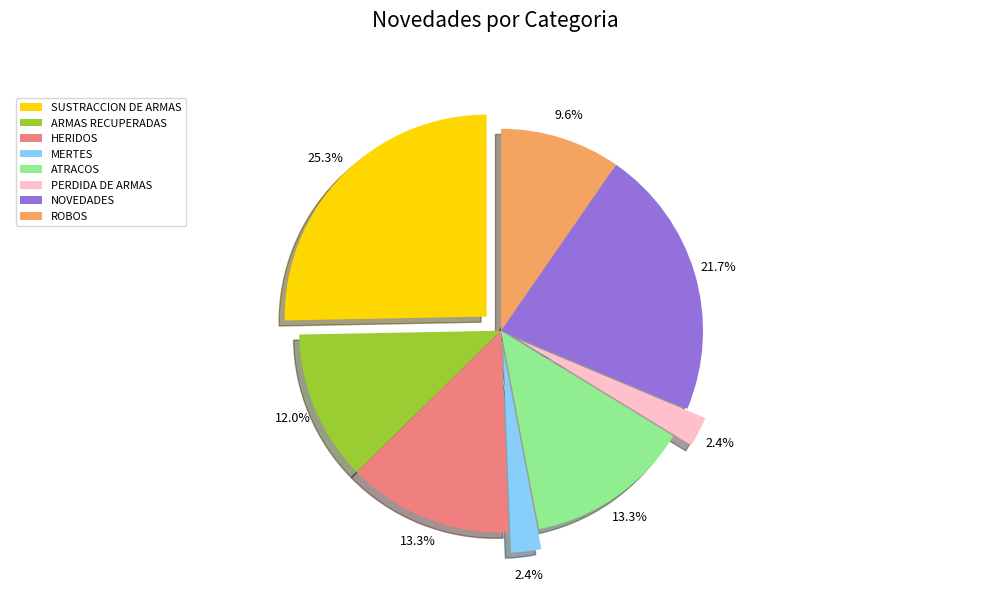

To the nearest percent, what is the difference between the largest and smallest slice percentages?

23%